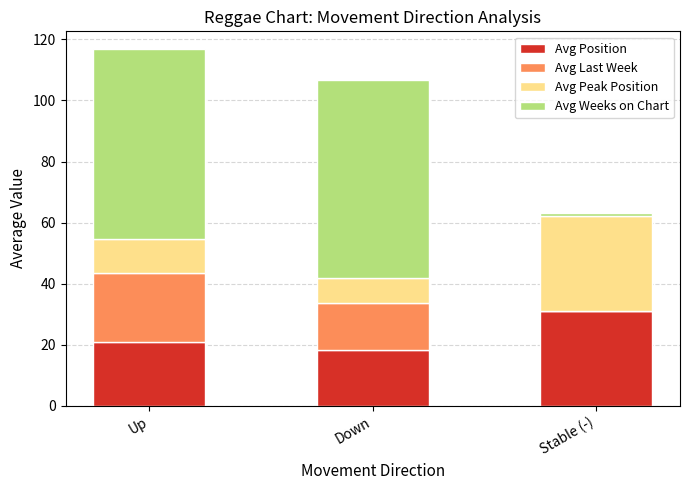

At which category is the sum across all series the highest?

Up